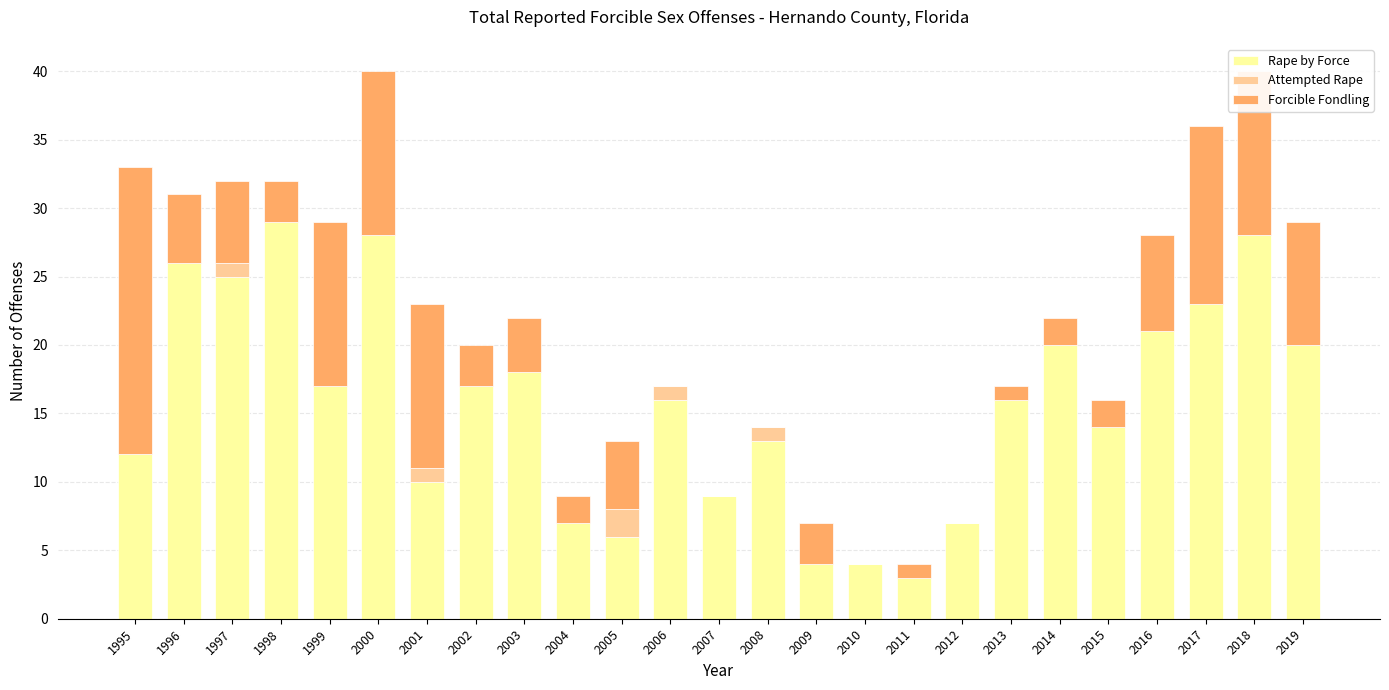

At which label does Rape by Force reach its peak?

1998